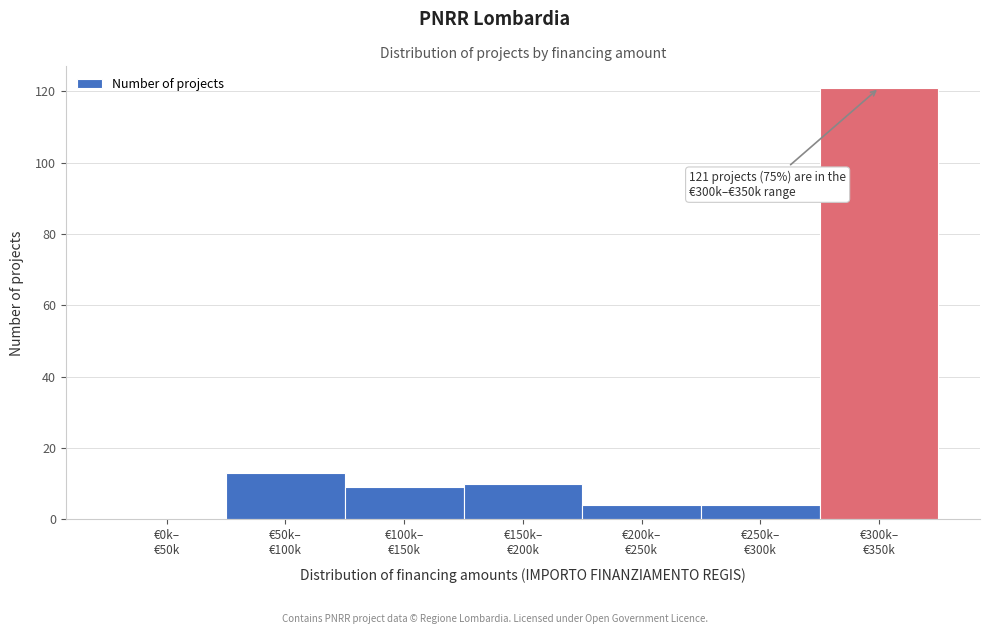

What is the sum of all values?

161